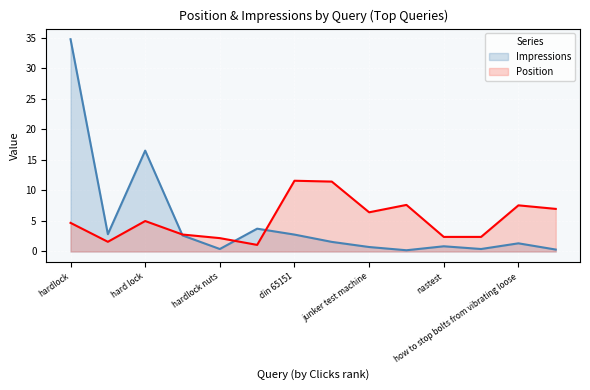

In Impressions, how many points are higher than both neighbors (excluding endpoints)?

4